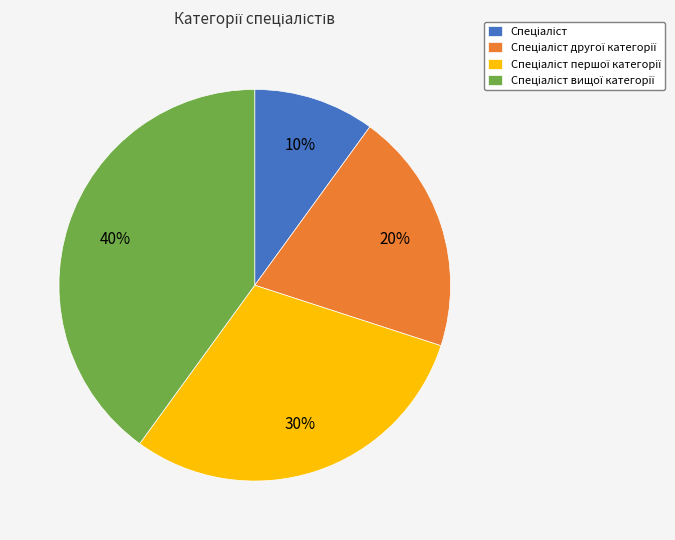

Is there a majority slice in this chart?

No